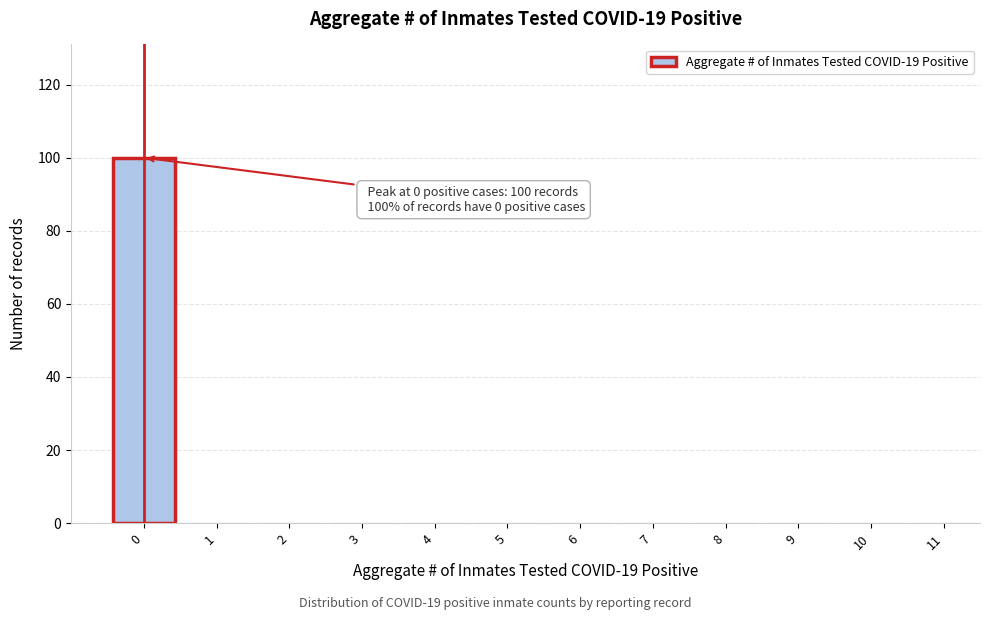

Over which range of the x-axis is the bar tallest?

-0.5 to 0.5